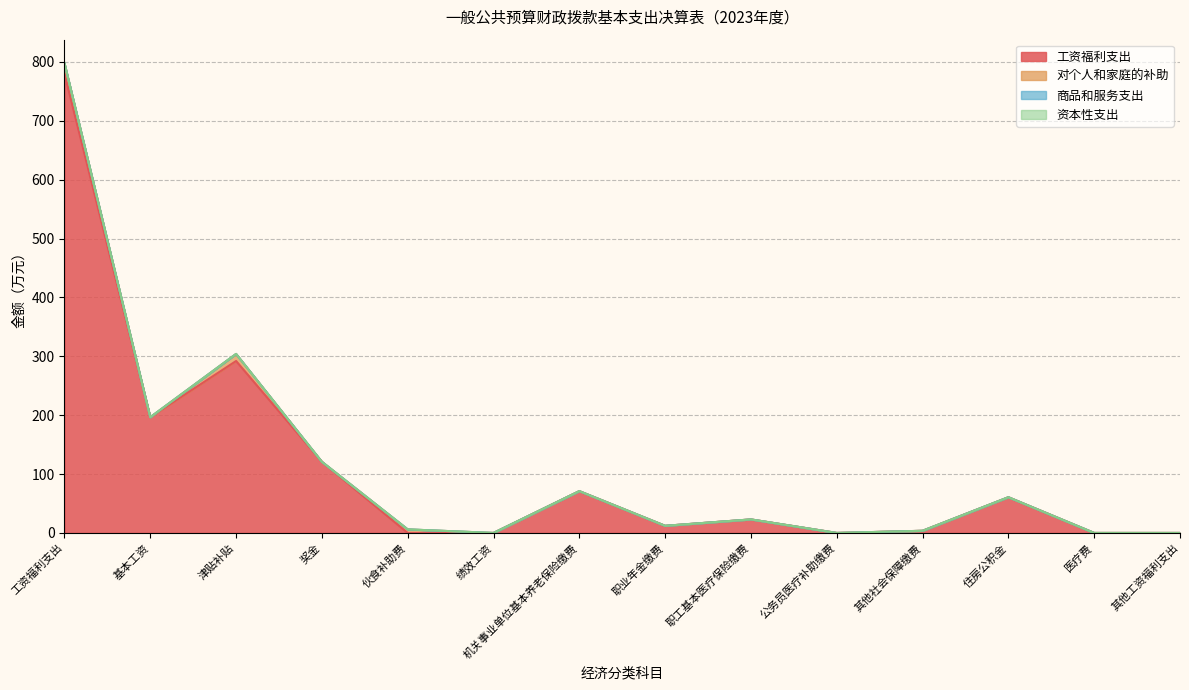

Which series has the widest spread of values?

工资福利支出